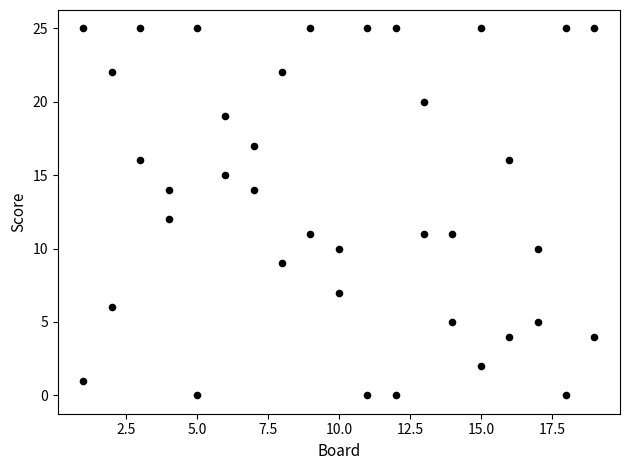

How many data points are displayed?

38